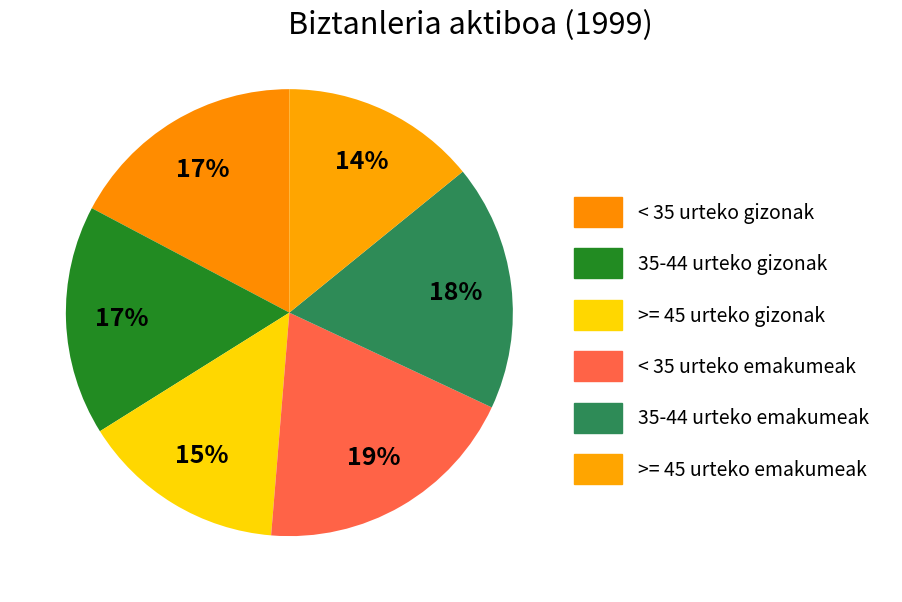

Is it true that < 35 urteko emakumeak is 6% of the pie?

False